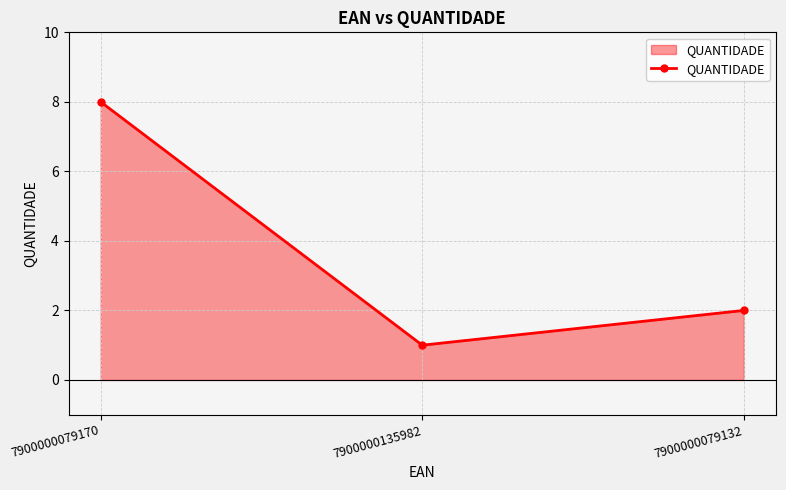

What is the label of the 2nd point from the right?

7900000135982